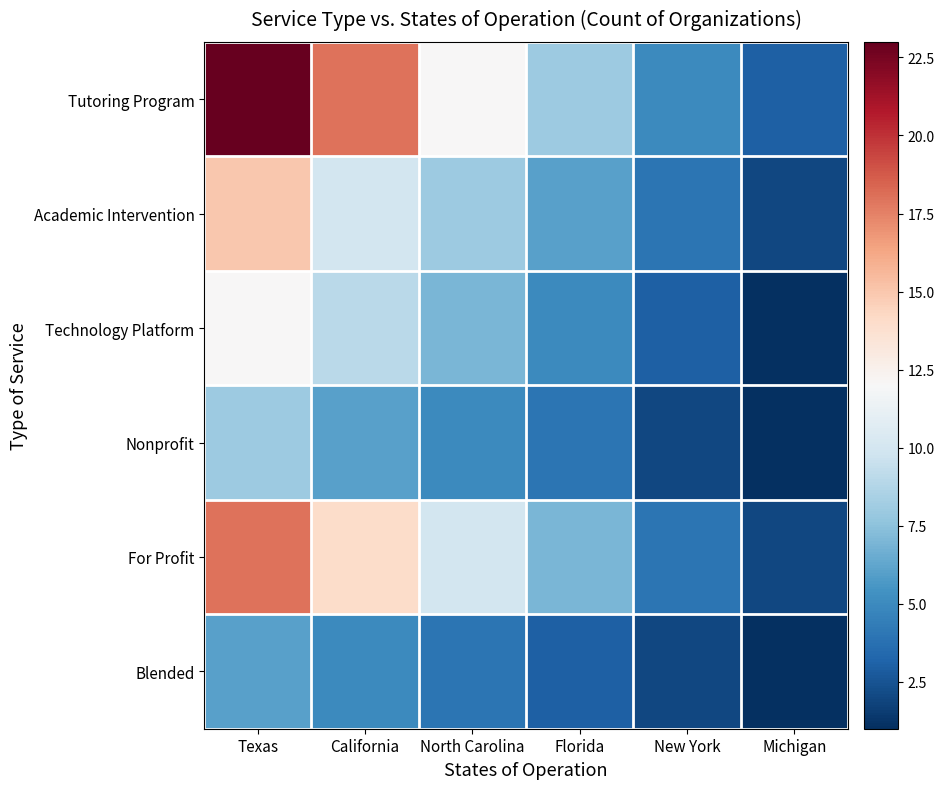

Reading left to right, list all the values displayed in this chart.

Tutoring Program: Texas=23	California=18	North Carolina=12	Florida=8	New York=5	Michigan=3
Academic Intervention: Texas=15	California=10	North Carolina=8	Florida=6	New York=4	Michigan=2
Technology Platform: Texas=12	California=9	North Carolina=7	Florida=5	New York=3	Michigan=1
Nonprofit: Texas=8	California=6	North Carolina=5	Florida=4	New York=2	Michigan=1
For Profit: Texas=18	California=14	North Carolina=10	Florida=7	New York=4	Michigan=2
Blended: Texas=6	California=5	North Carolina=4	Florida=3	New York=2	Michigan=1